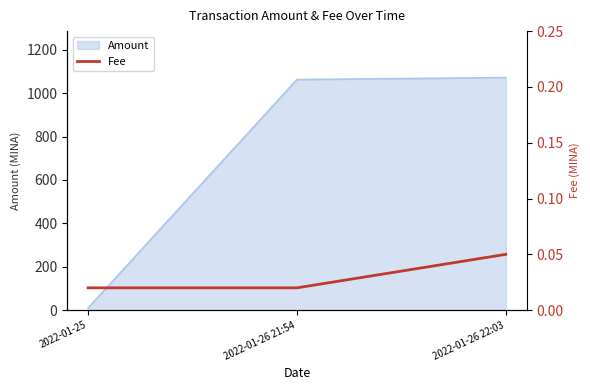

How many values are between 0 and 1?

3